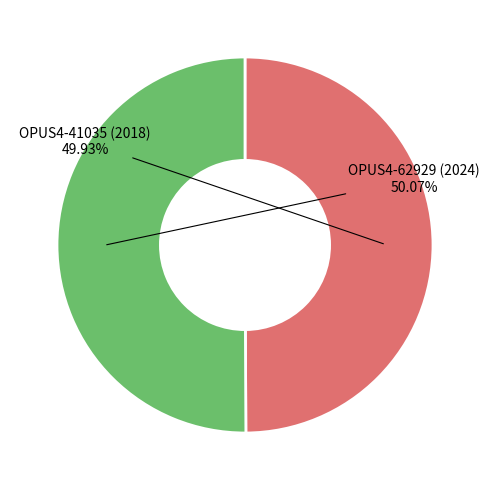

To the nearest percent, what is the average slice percentage?

50%